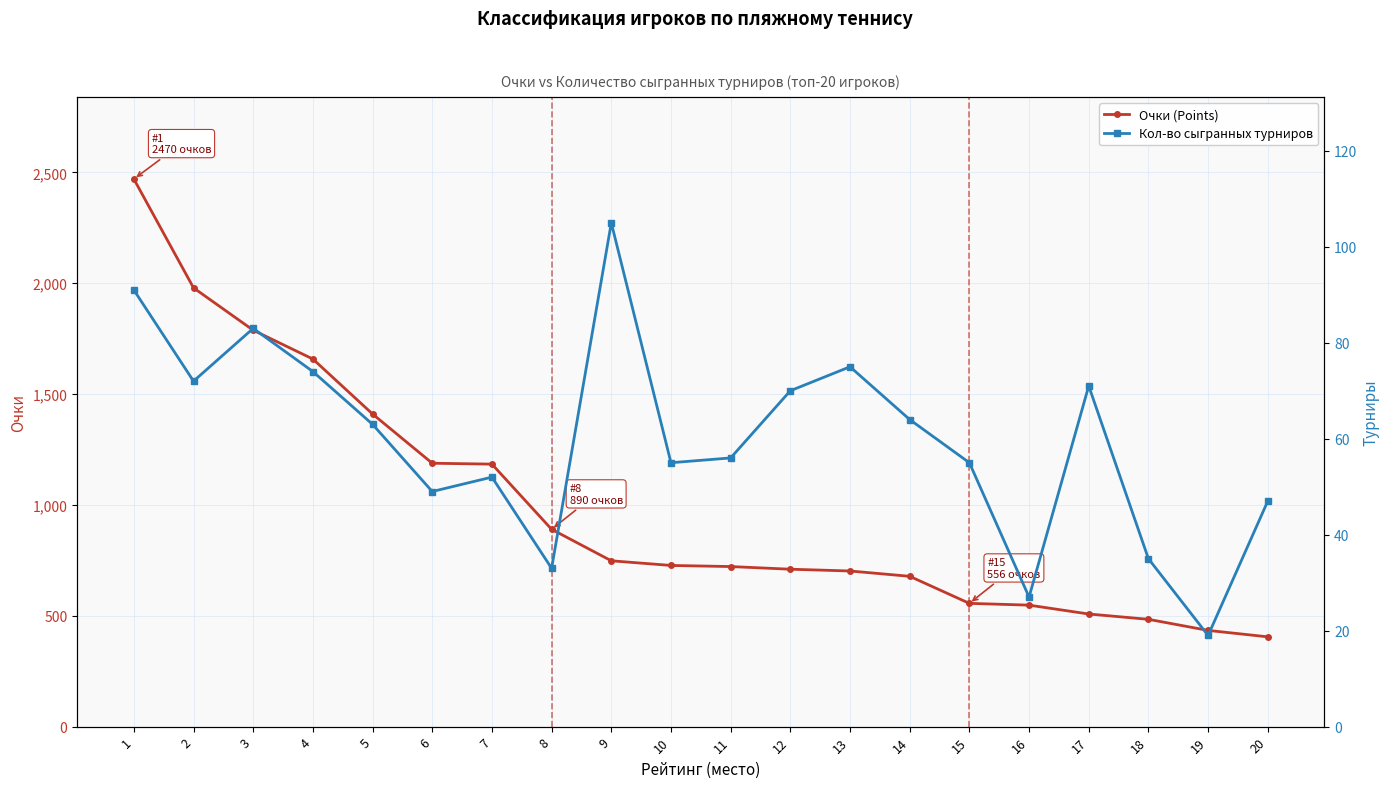

True or false: Кол-во сыгранных турниров and Очки (Points) intersect in this chart.

False